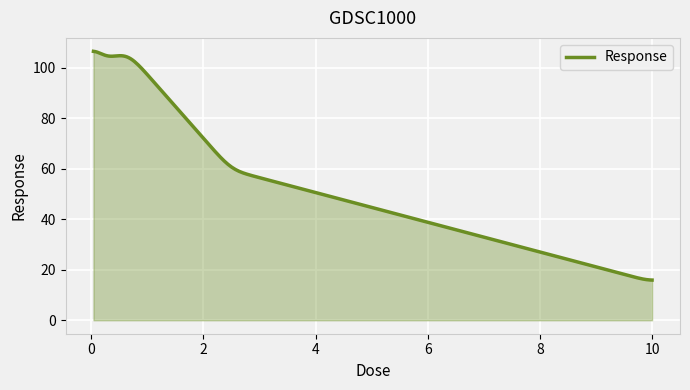

What is the difference between the maximum and minimum values?

90.6